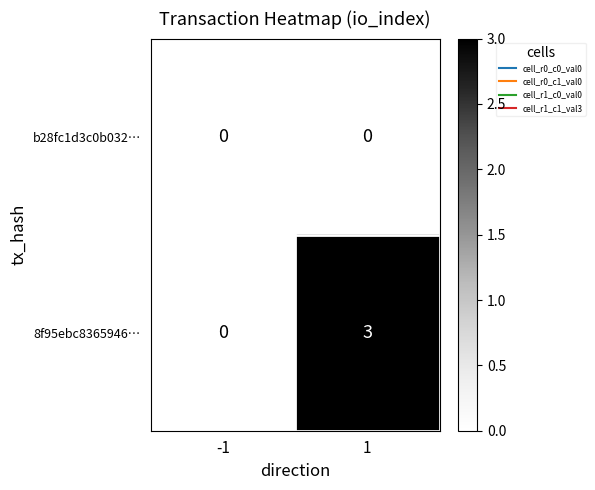

The value of 8f95ebc8365946… at -1 is 0. True or false?

True